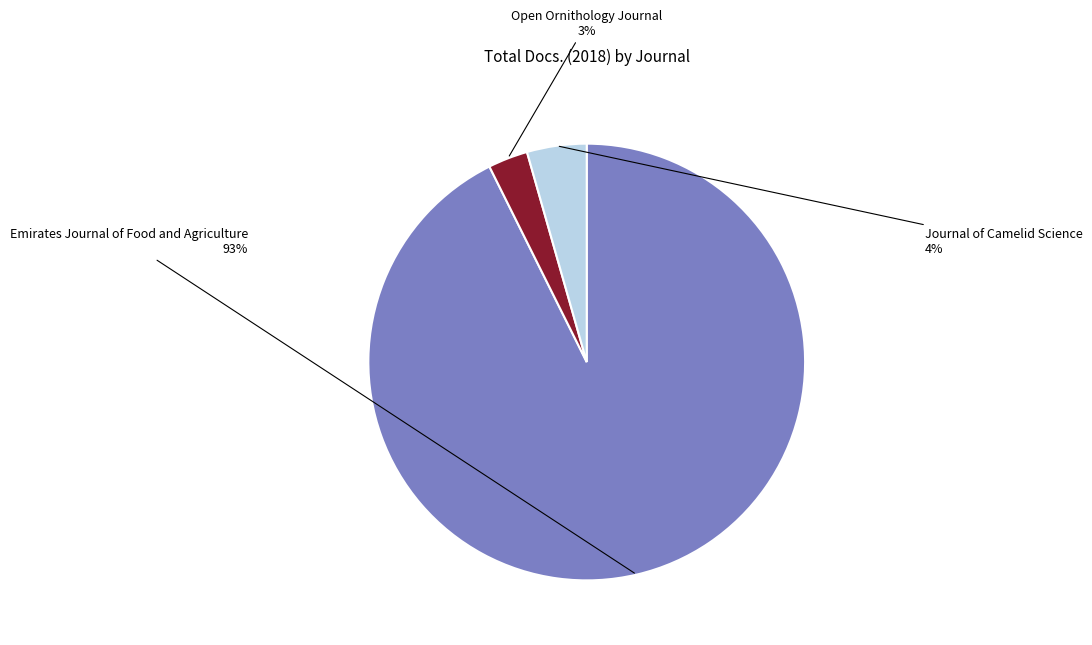

Is the sum of Open Ornithology Journal and Journal of Camelid Science greater than half?

No